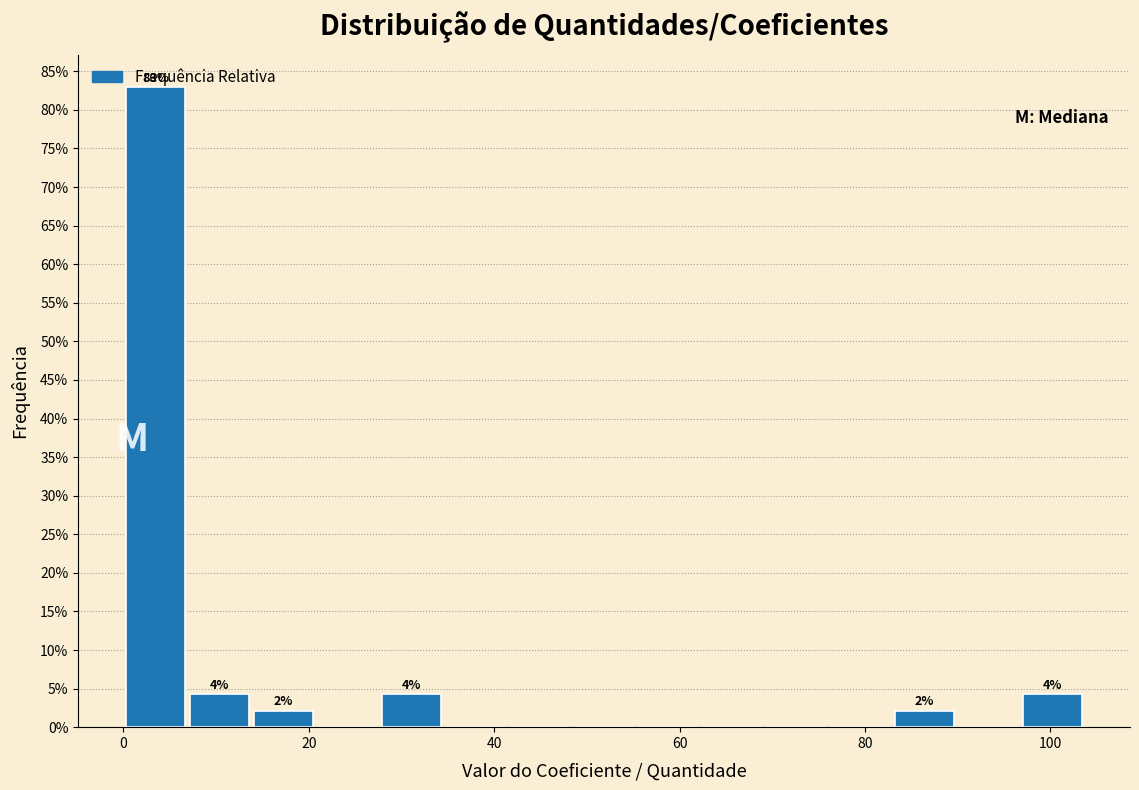

Around what value on the x-axis is the tallest bar? Give the approximate position of its centre, as read against the axis.

4